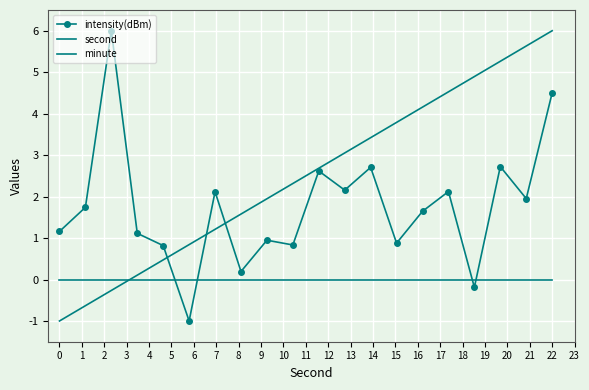

Rank the series by their average value, from highest to lowest.

second, intensity(dBm), minute